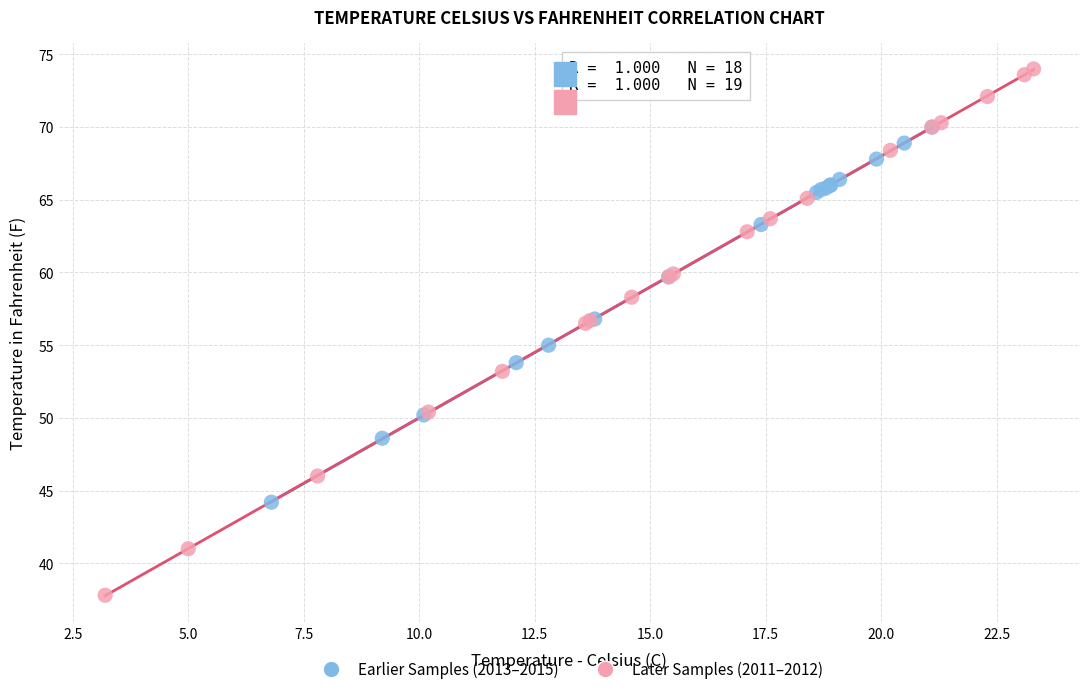

What are all the series names shown in the legend?

Earlier Samples (2013–2015), Later Samples (2011–2012)